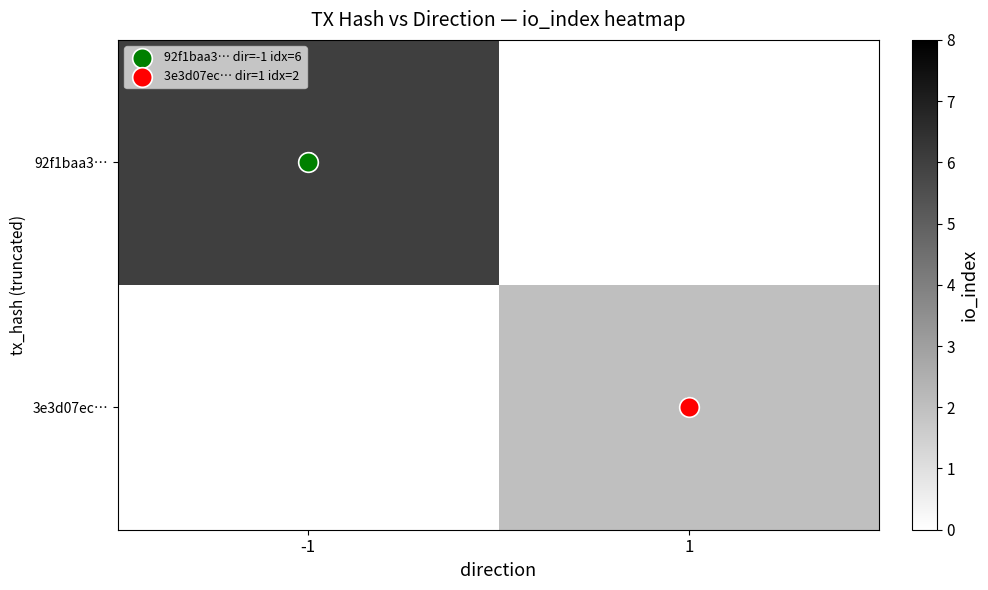

Count the number of categories in the chart.

2